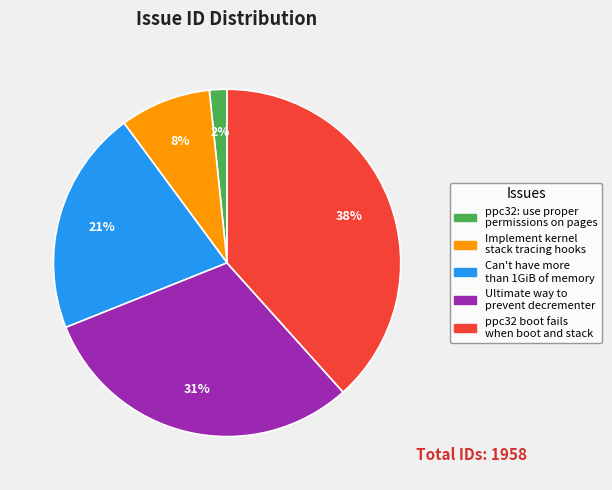

To the nearest percent, what is the average slice percentage?

20%